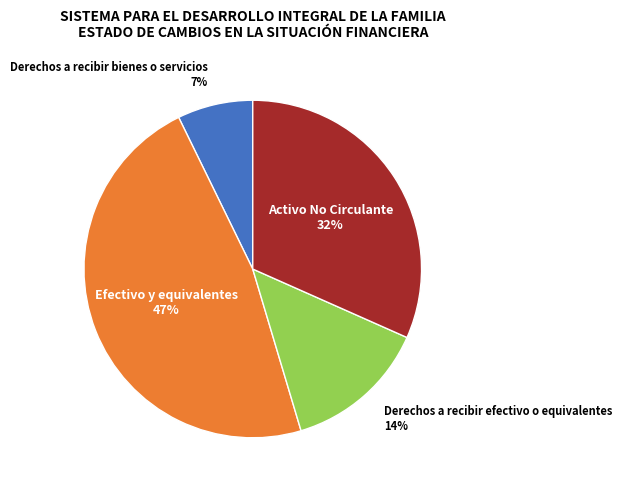

To the nearest percent, what is the average slice percentage?

25%